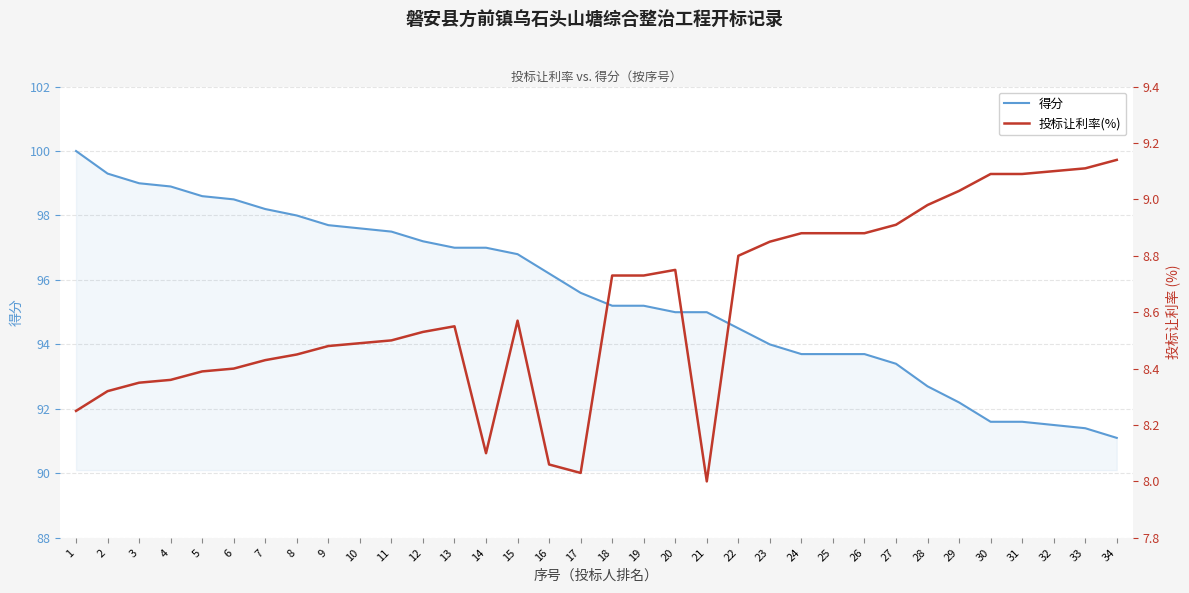

What is the value of the 投标让利率(%) point at the 14th from the left?

8.1